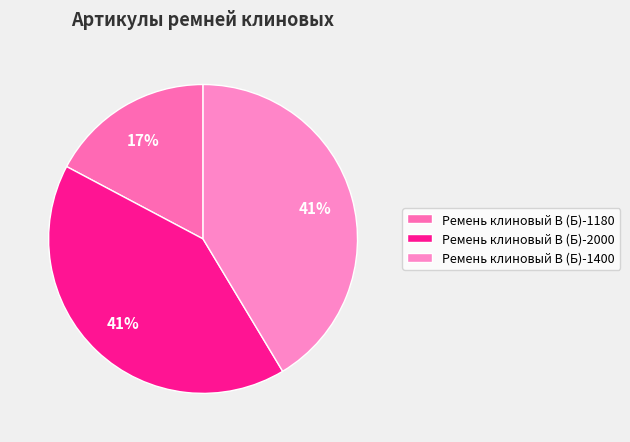

To the nearest percent, what is the difference between the largest and smallest slice percentages?

24%